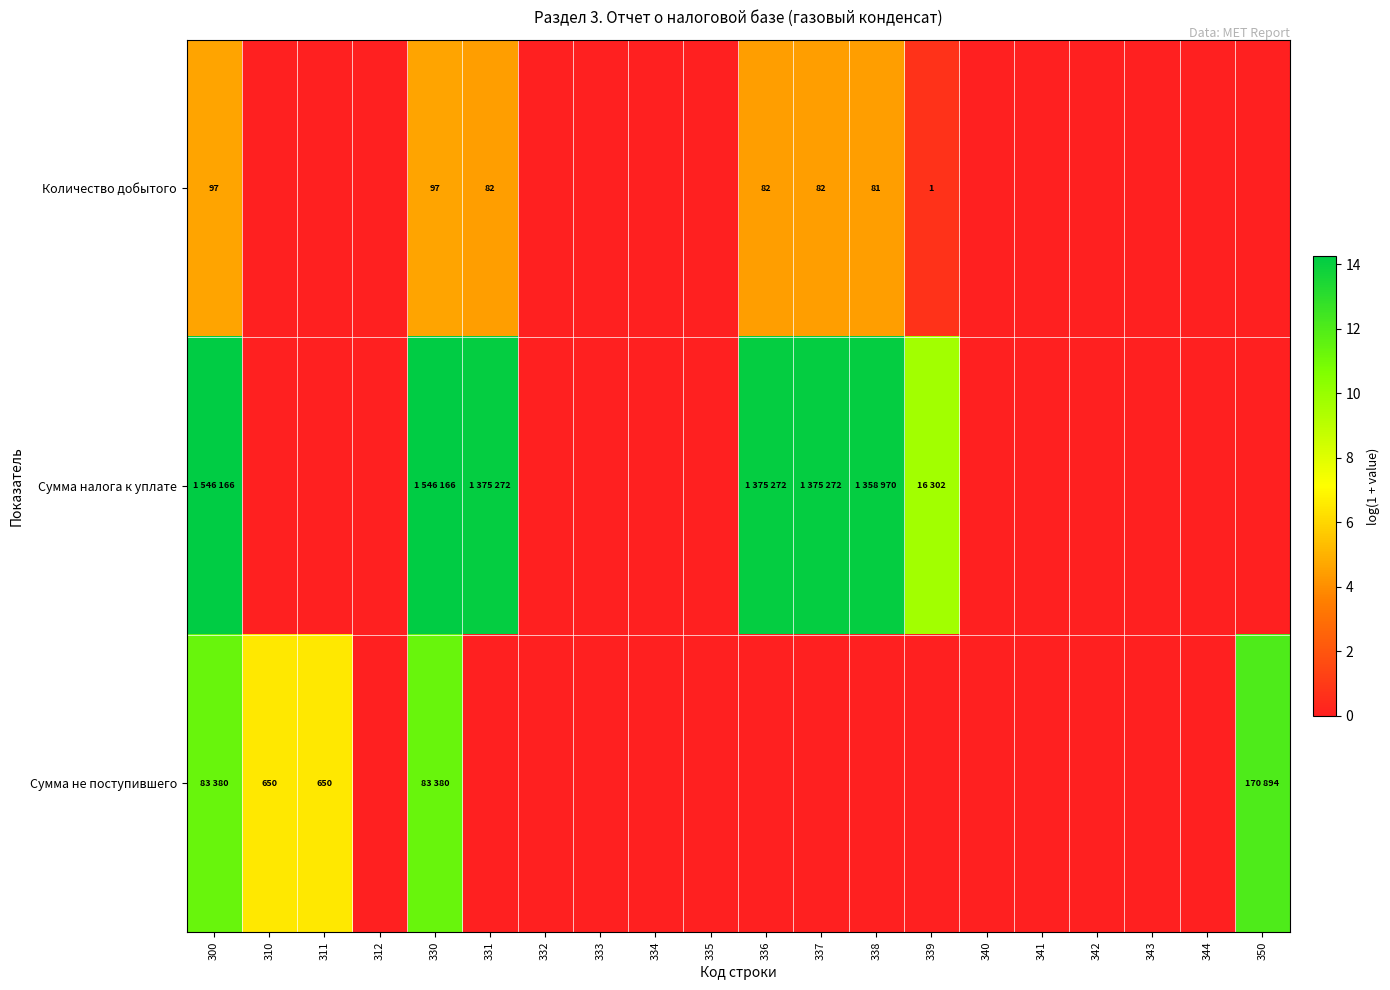

At how many categories does at least one series exceed 0?

10